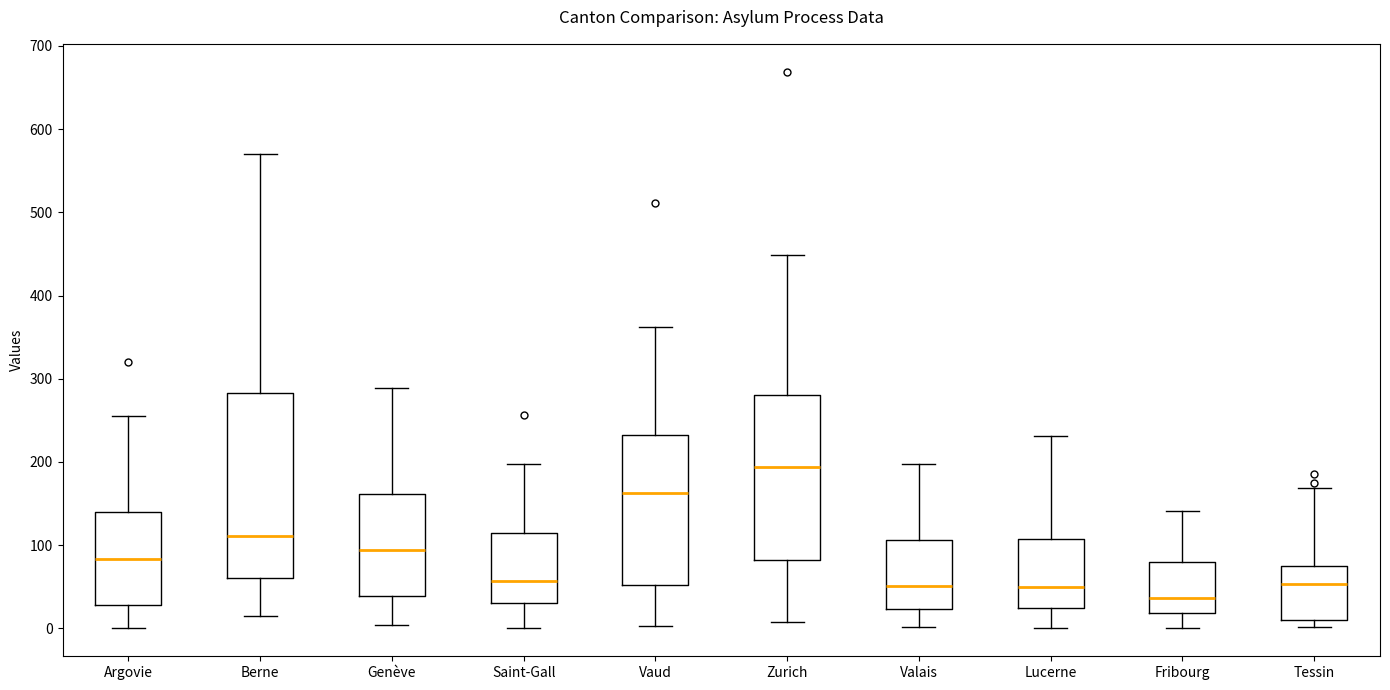

Where is the upper edge of the box for Berne on the y-axis? The values are not printed on the chart, so give them approximately, as read against the axis.

280